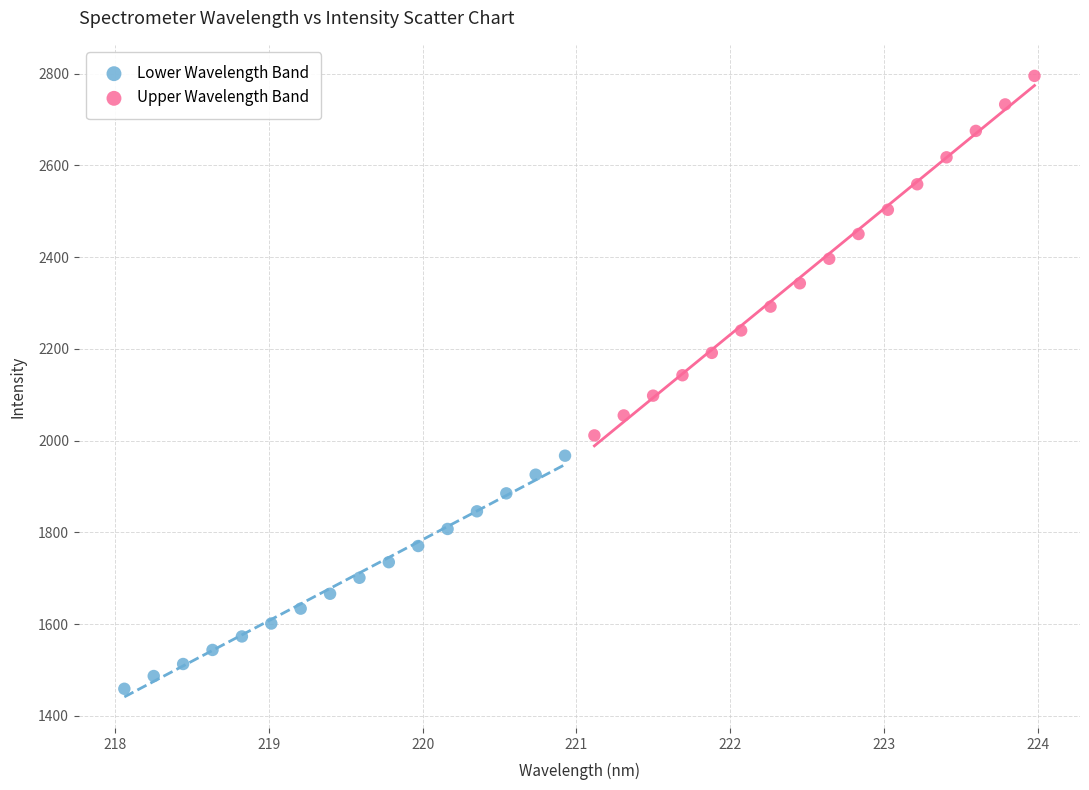

Which series has the largest Y range (max minus min)?

Upper Wavelength Band